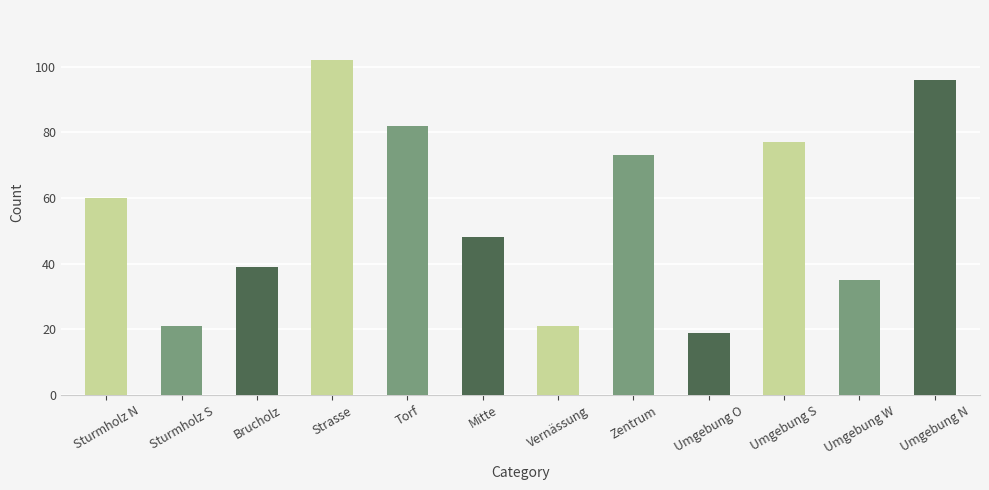

Reading left to right, what are all the values shown in this chart?

60	21	39	102	82	48	21	73	19	77	35	96